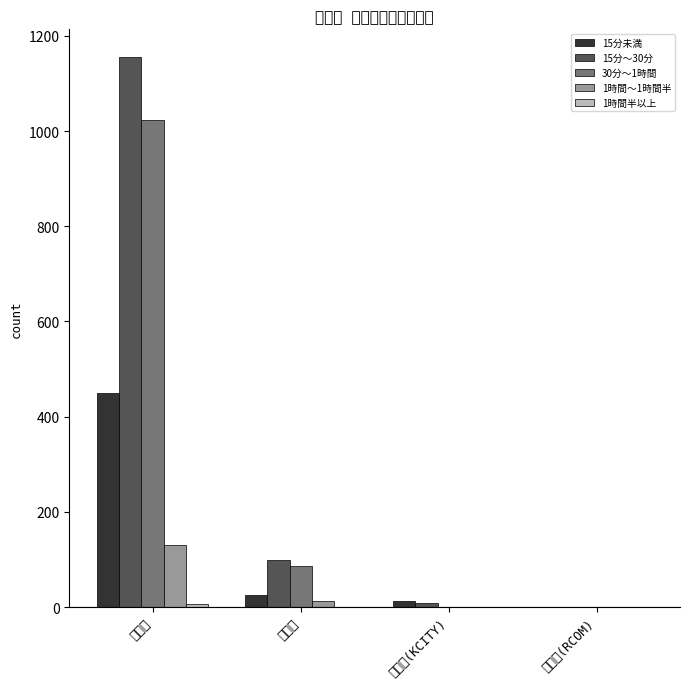

At how many categories does at least one series exceed 80?

2